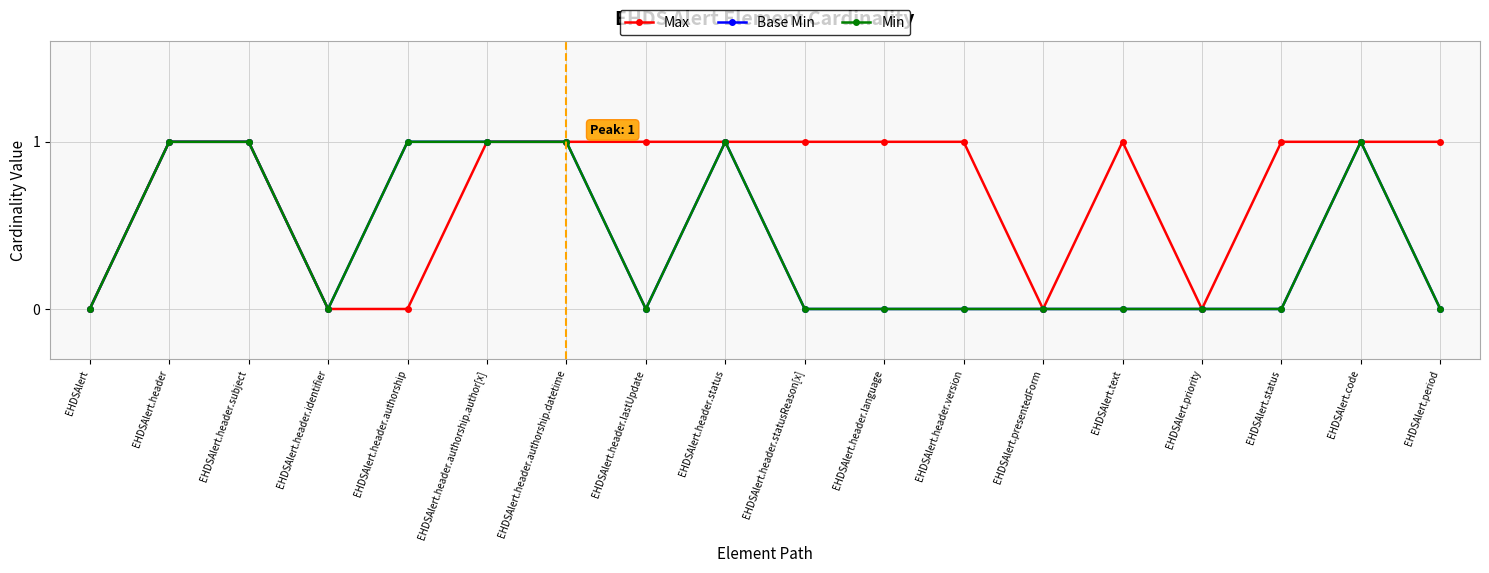

What is the sum of the Min values at EHDSAlert.header.authorship.datetime and EHDSAlert.status?

1